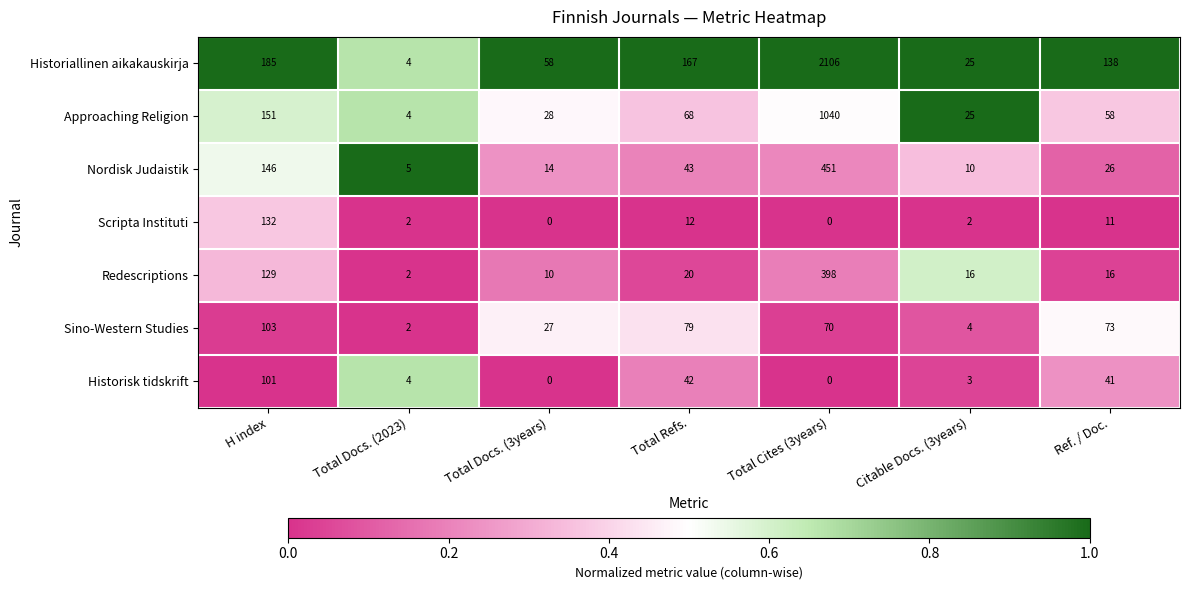

What is the maximum value for Historisk tidskrift?

101